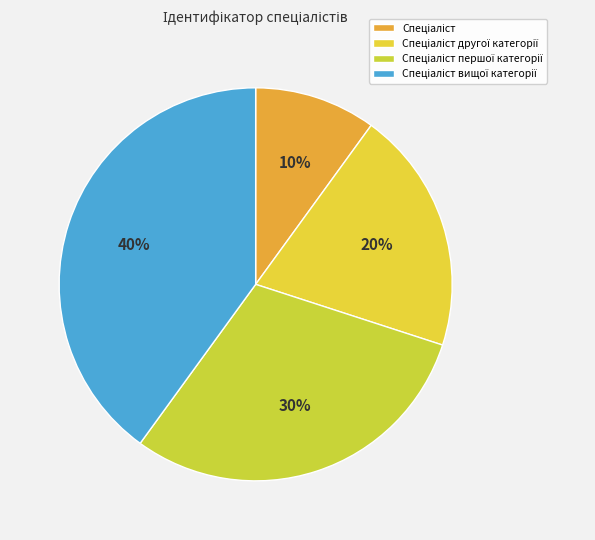

How many slices are in this pie chart?

4